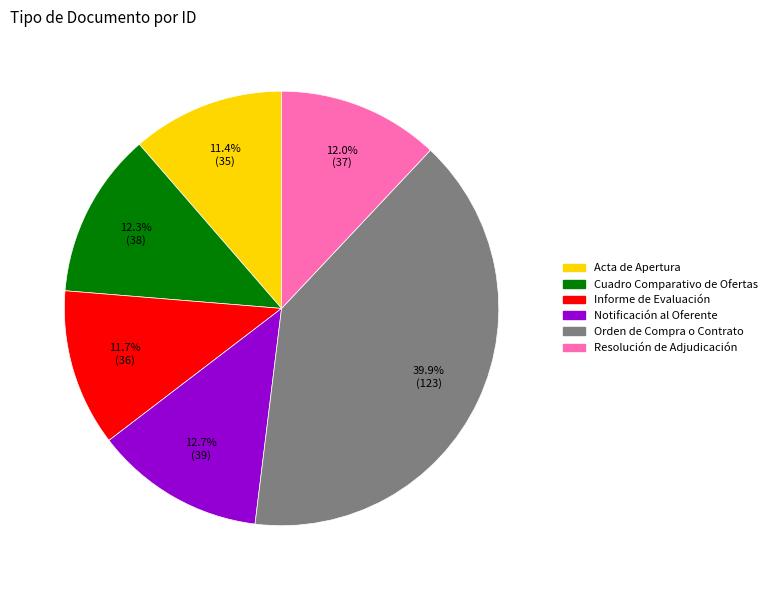

Which has a higher value, Acta de Apertura or Notificación al Oferente?

Notificación al Oferente